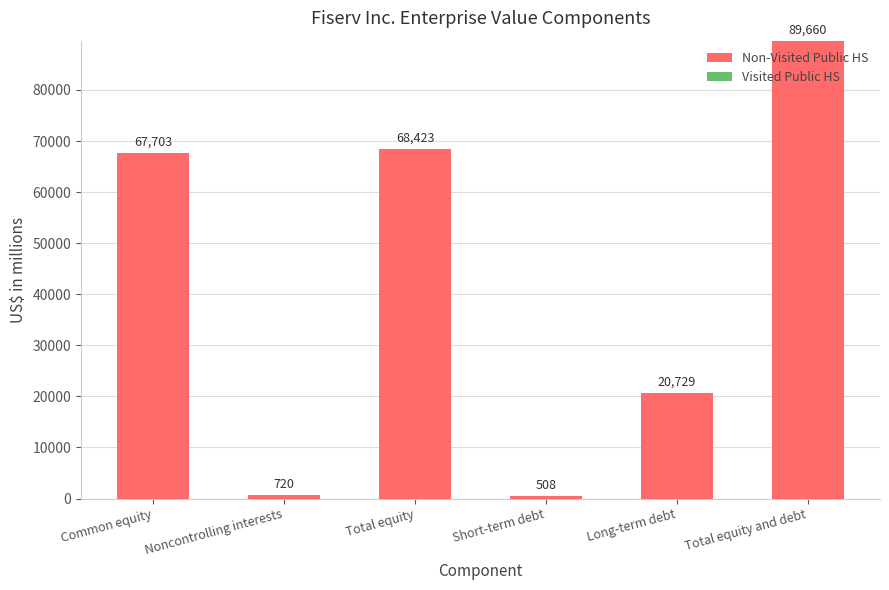

The chart shows a value of 16193 at Total equity. True or false?

False